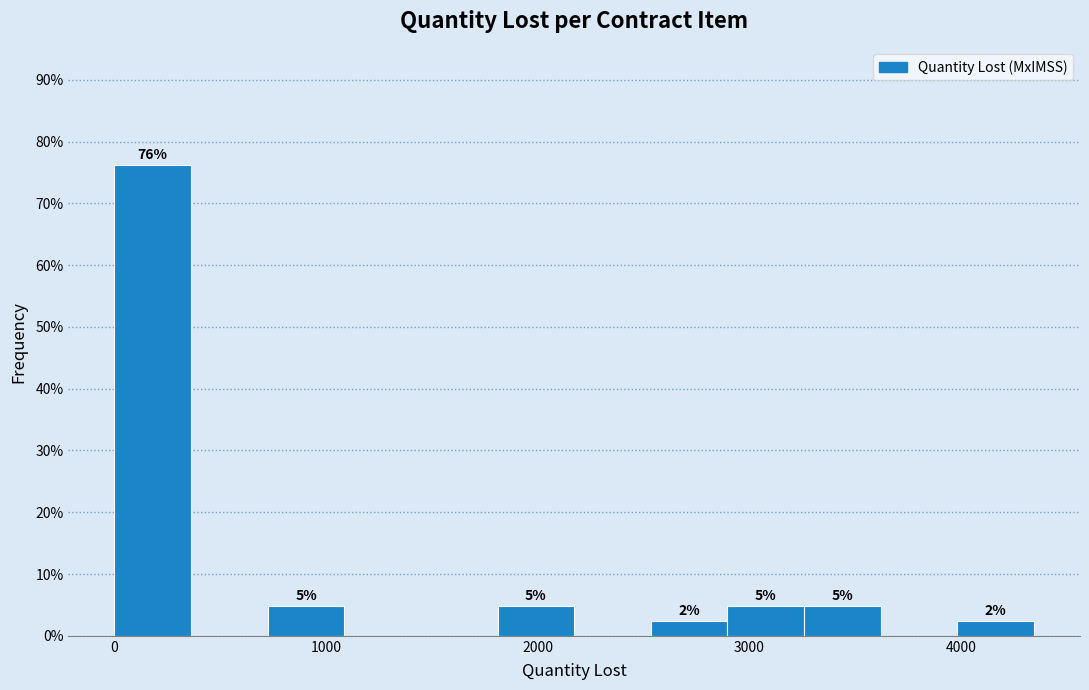

Read against the x-axis, roughly where is the centre of the tallest bar?

200